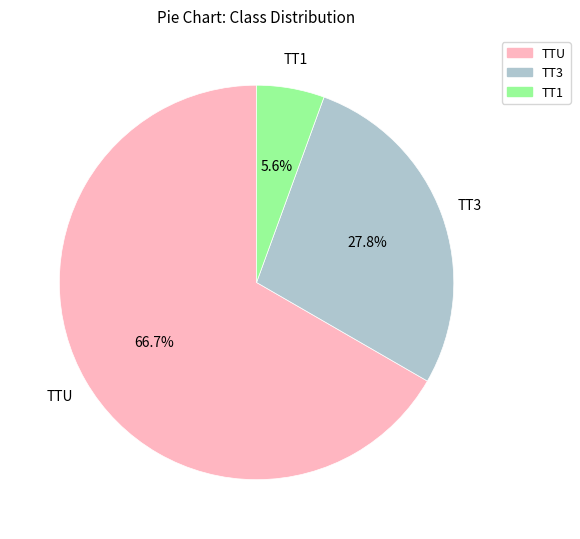

Is it true that TT3 is 36% of the pie?

False